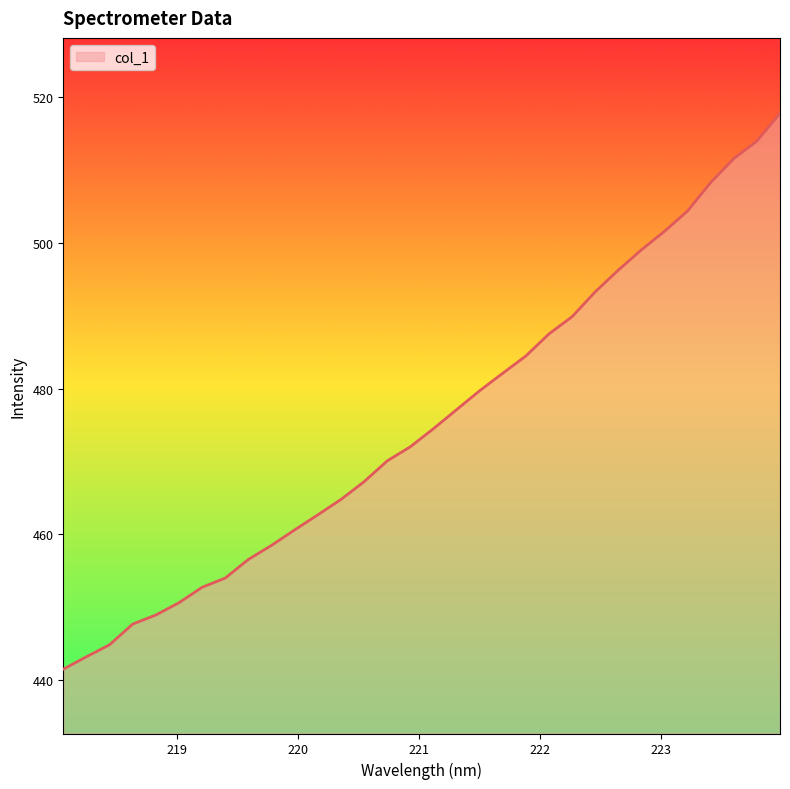

What is the smallest value displayed?

441.5